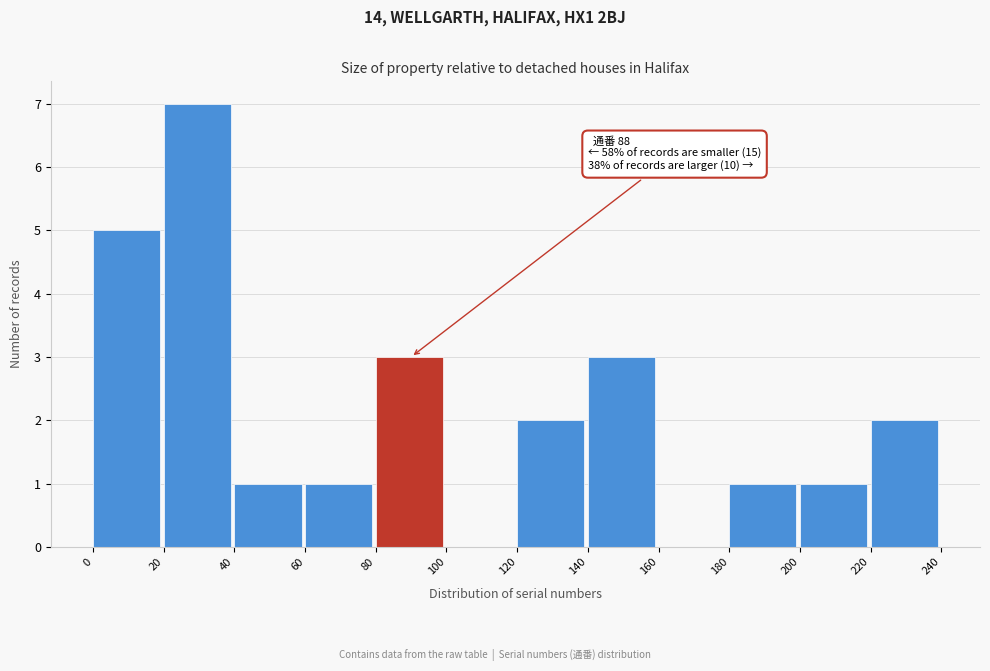

Over which range of the x-axis is the bar tallest?

20 to 40